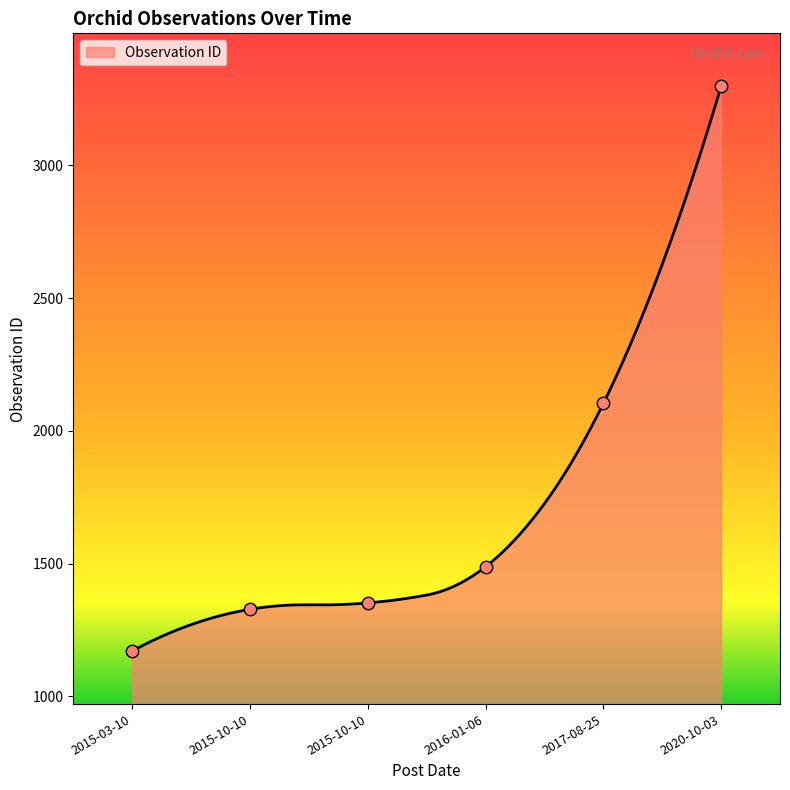

What is the change in value from 2015-10-10 to 2020-10-03?

+1945